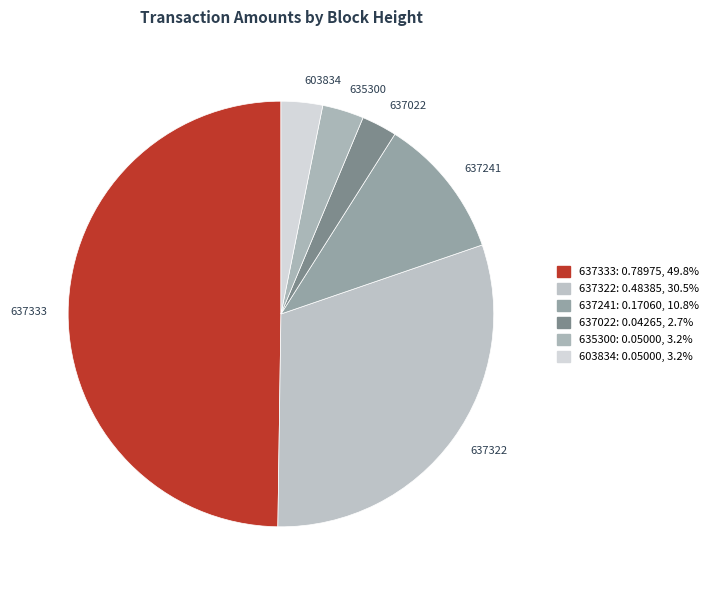

What percentage do 635300 and 637022 together represent?

5.8%